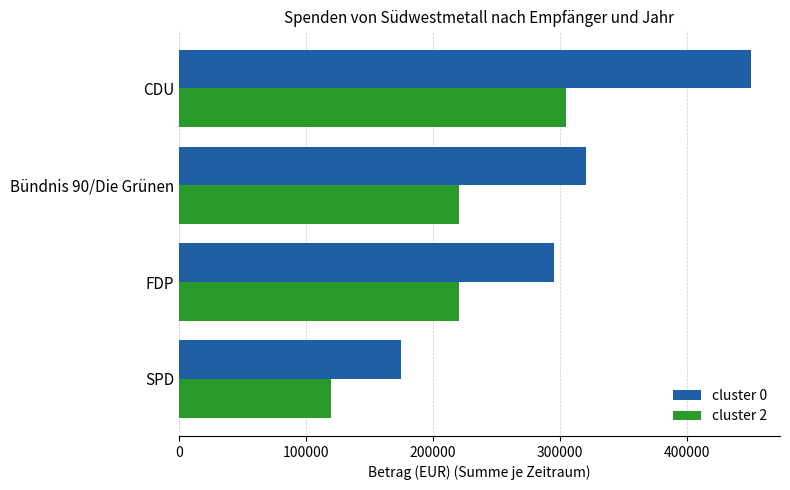

Which series has the widest spread of values?

cluster 0